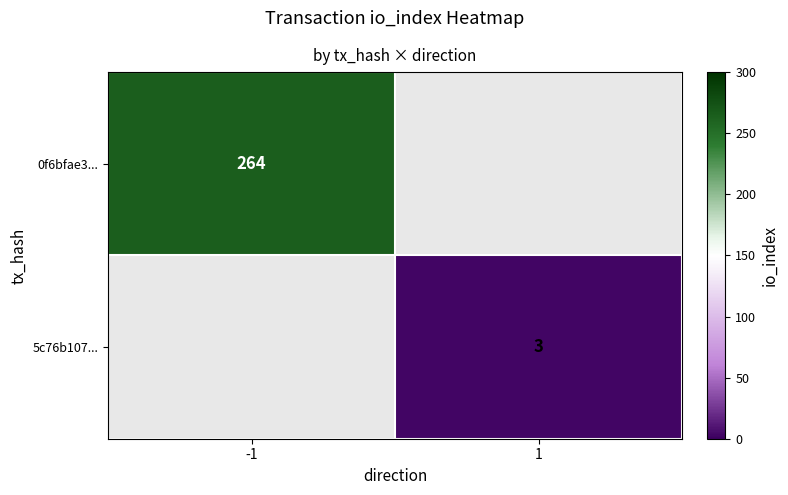

The value of 0f6bfae3... at -1 is 264. True or false?

True